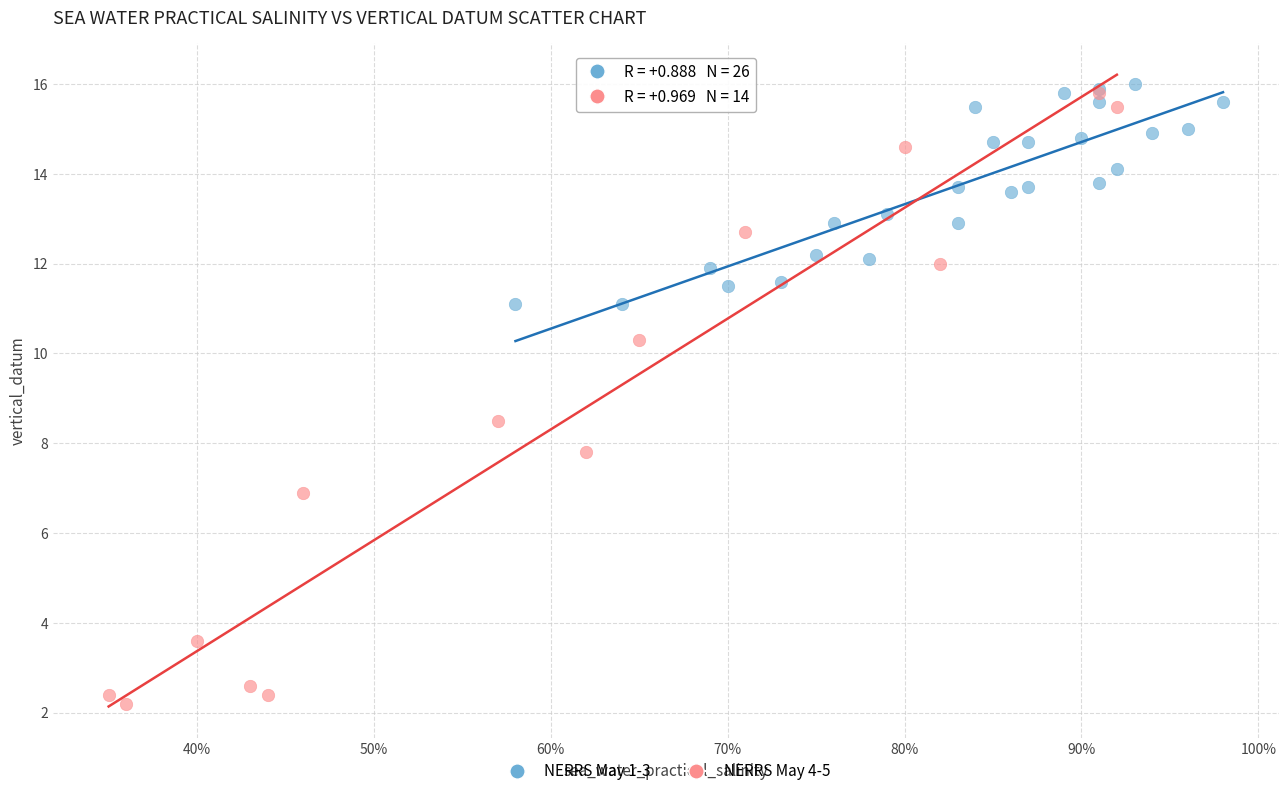

Which series has the widest spread of Y values?

NERRS May 4-5